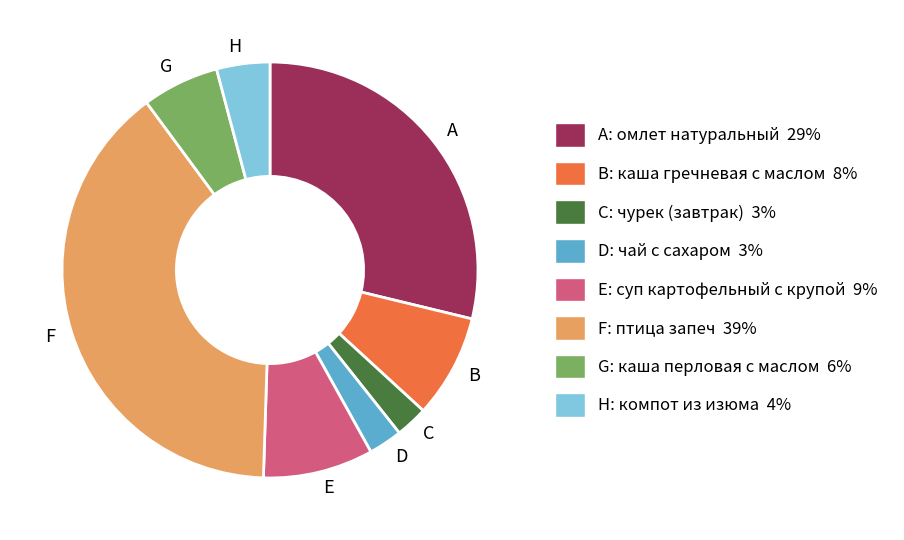

Which slice is the largest?

F